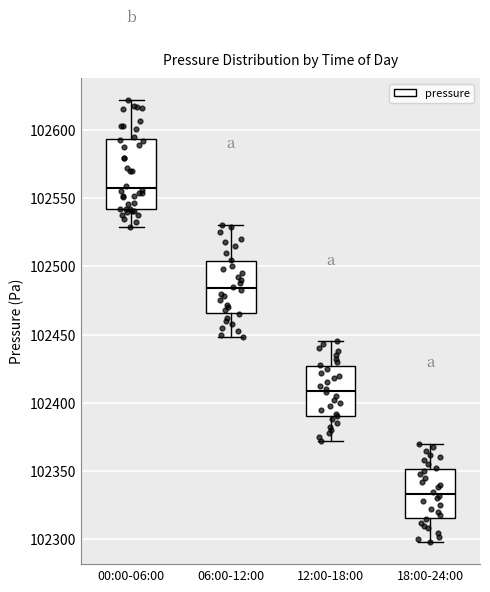

Reading left to right, read every box against the y-axis: the position of its median line, the range the box covers, and the ends of its whiskers. The values are not printed on the chart, so give them approximately, as read against the axis.

00:00-06:00: median 102555, box 102540 to 102595, whiskers 102530 to 102620
06:00-12:00: median 102485, box 102465 to 102505, whiskers 102450 to 102530
12:00-18:00: median 102410, box 102390 to 102425, whiskers 102370 to 102445
18:00-24:00: median 102335, box 102315 to 102350, whiskers 102300 to 102370